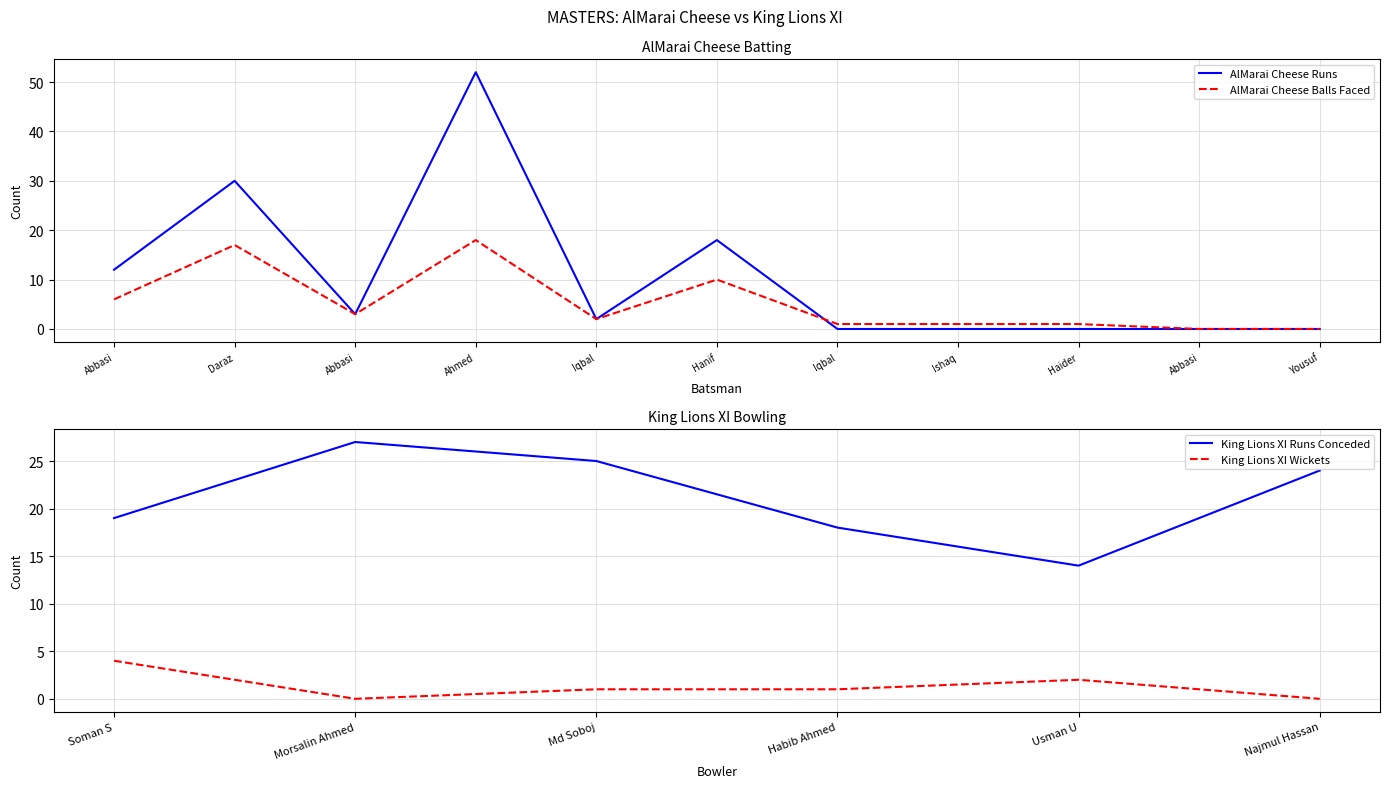

What is the value of the AlMarai Cheese Runs point at the 4th from the left?

52